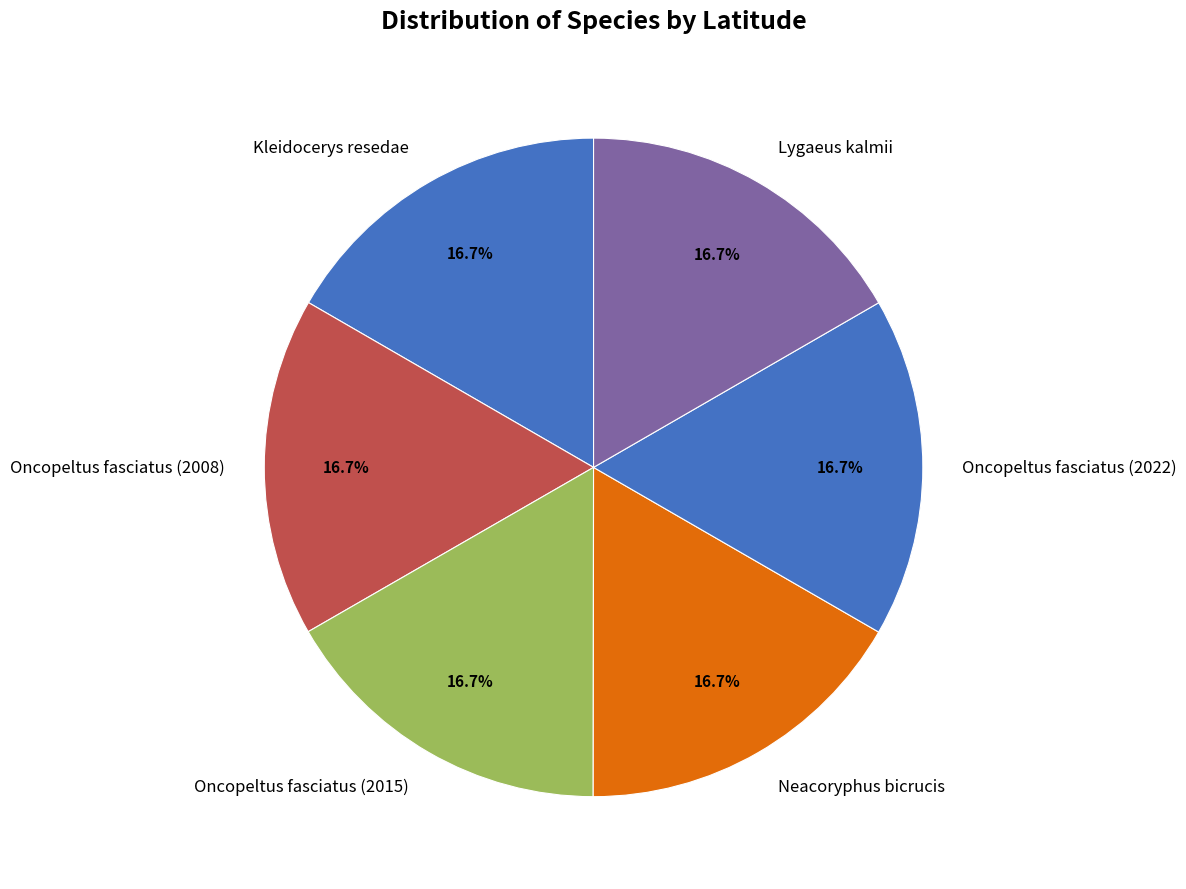

Do Kleidocerys resedae and Oncopeltus fasciatus (2022) together represent more than half of the pie?

No